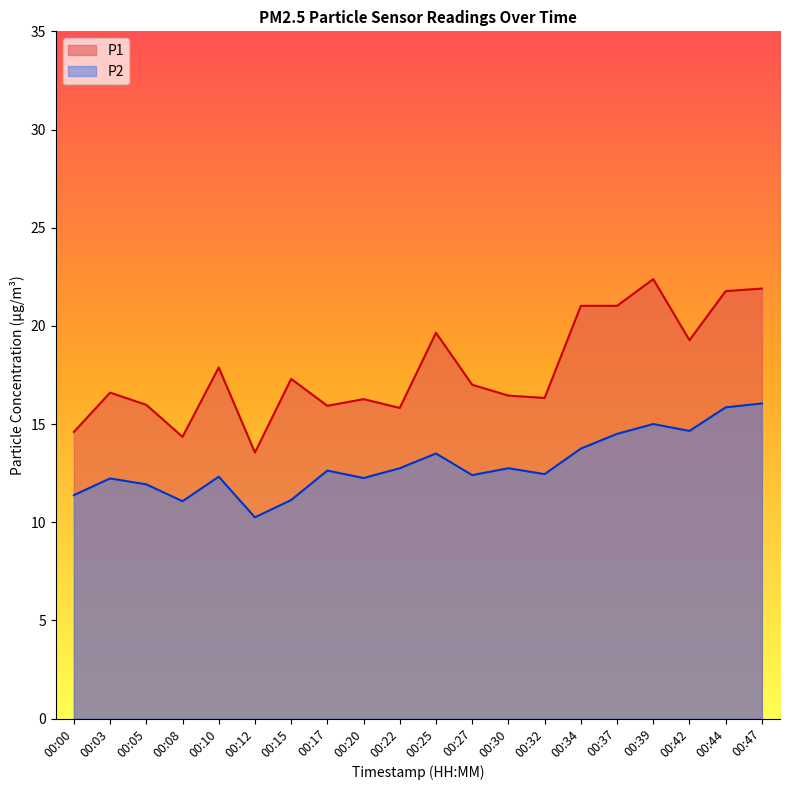

Reading left to right, what are all the values shown in this chart?

P1: 00:00=14.6	00:03=16.6	00:05=16.0	00:08=14.3	00:10=17.9	00:12=13.6	00:15=17.3	00:17=15.9	00:20=16.3	00:22=15.8	00:25=19.6	00:27=17.0	00:30=16.4	00:32=16.3	00:34=21.0	00:37=21.0	00:39=22.4	00:42=19.3	00:44=21.8	00:47=21.9
P2: 00:00=11.4	00:03=12.2	00:05=11.9	00:08=11.1	00:10=12.3	00:12=10.2	00:15=11.1	00:17=12.6	00:20=12.2	00:22=12.8	00:25=13.5	00:27=12.4	00:30=12.8	00:32=12.4	00:34=13.8	00:37=14.5	00:39=15.0	00:42=14.7	00:44=15.8	00:47=16.1